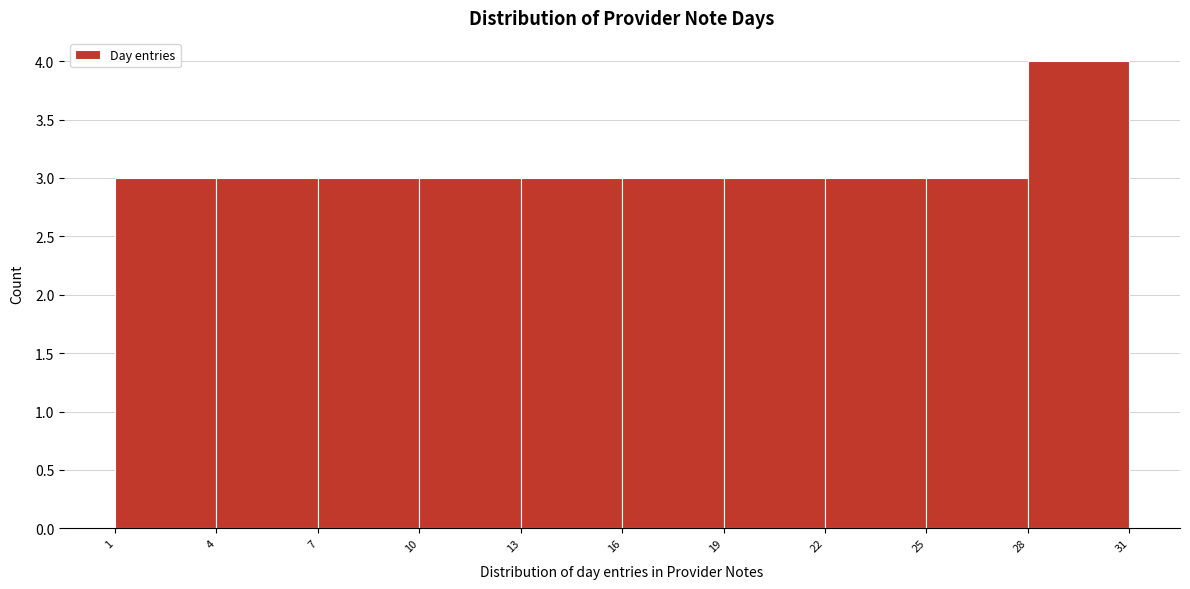

Reading left to right, list every bar in this chart as the range it spans on the x-axis followed by its height. The values are not printed on the chart, so give them approximately, as read against the axis.

1 to 4: 3
4 to 7: 3
7 to 10: 3
10 to 13: 3
13 to 16: 3
16 to 19: 3
19 to 22: 3
22 to 25: 3
25 to 28: 3
28 to 31: 4